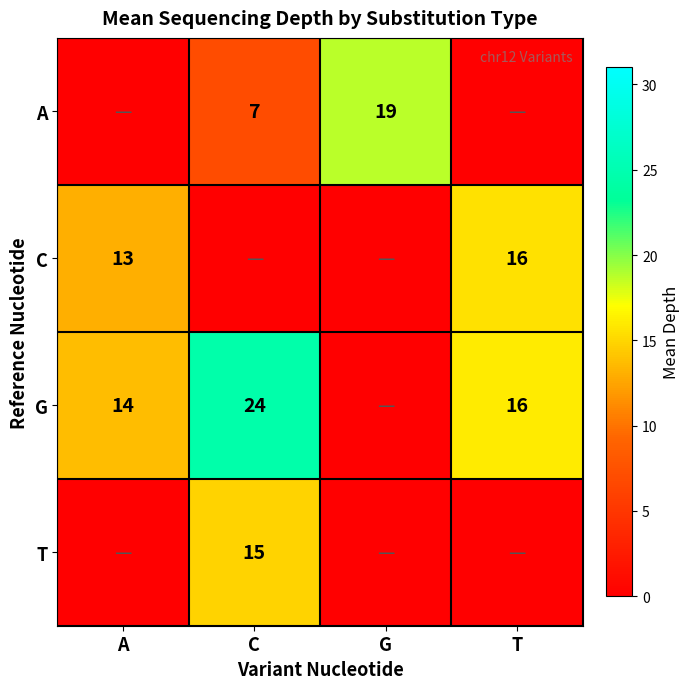

Is the value of A at C greater than the value of G at A?

No